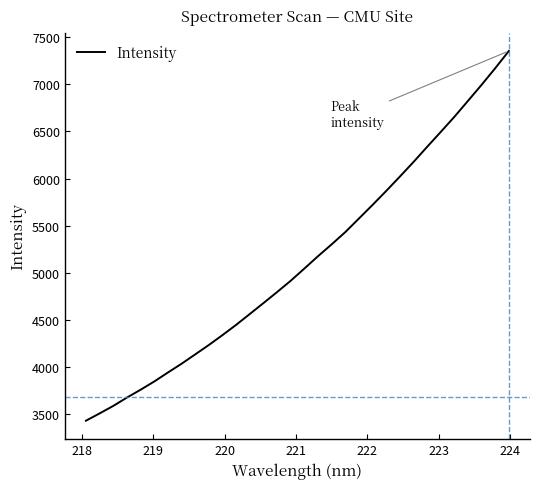

What is the greatest value displayed?

7355.1